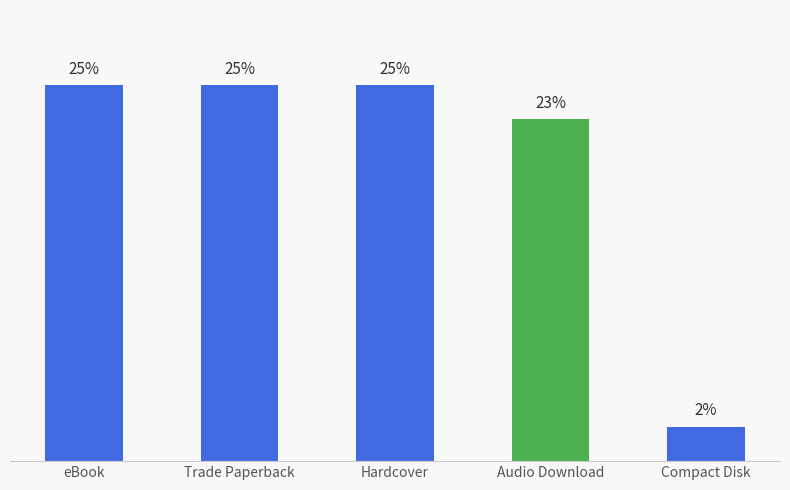

What is the label of the 3rd bar from the right?

Hardcover